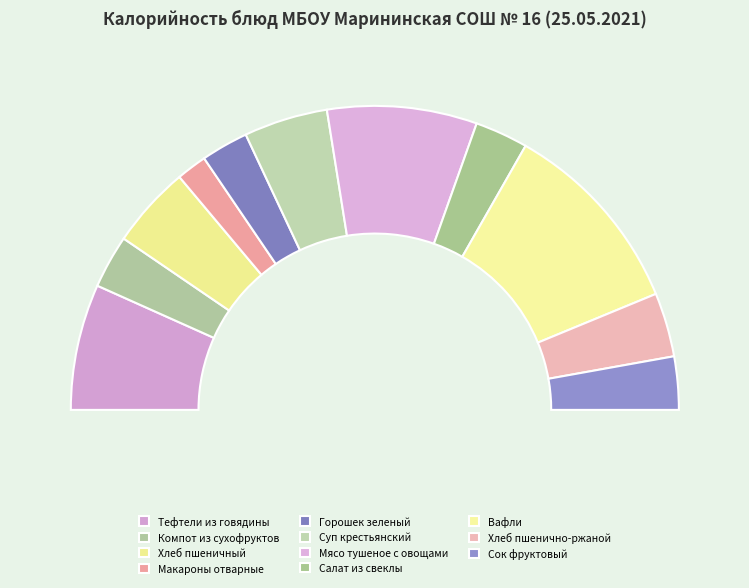

Which slice is the largest?

Вафли